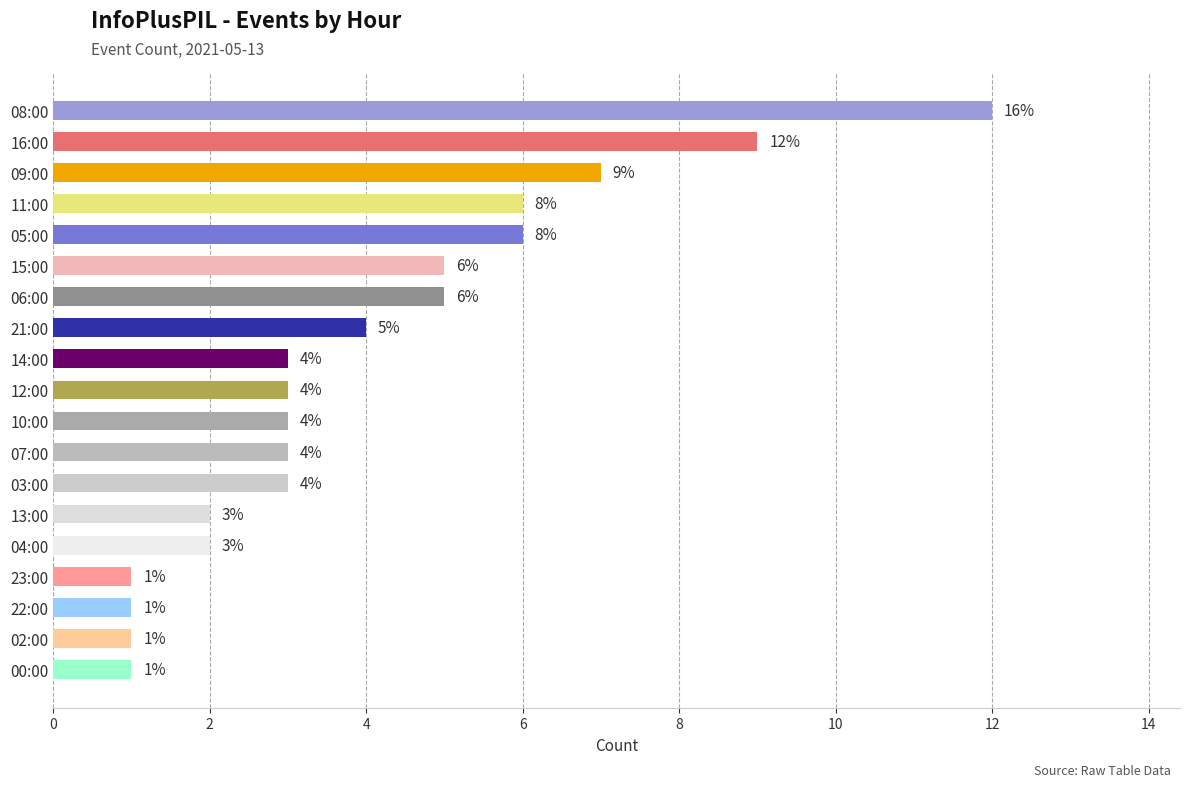

What is the change in value from 11:00 to 10:00?

-3